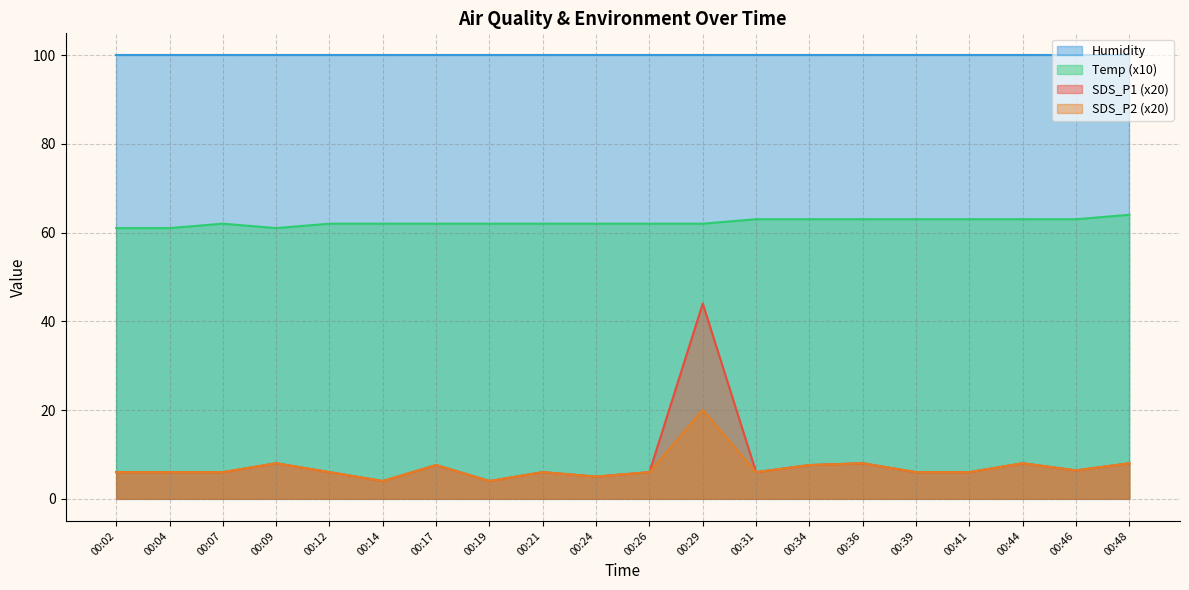

At how many categories does at least one series exceed 57?

20